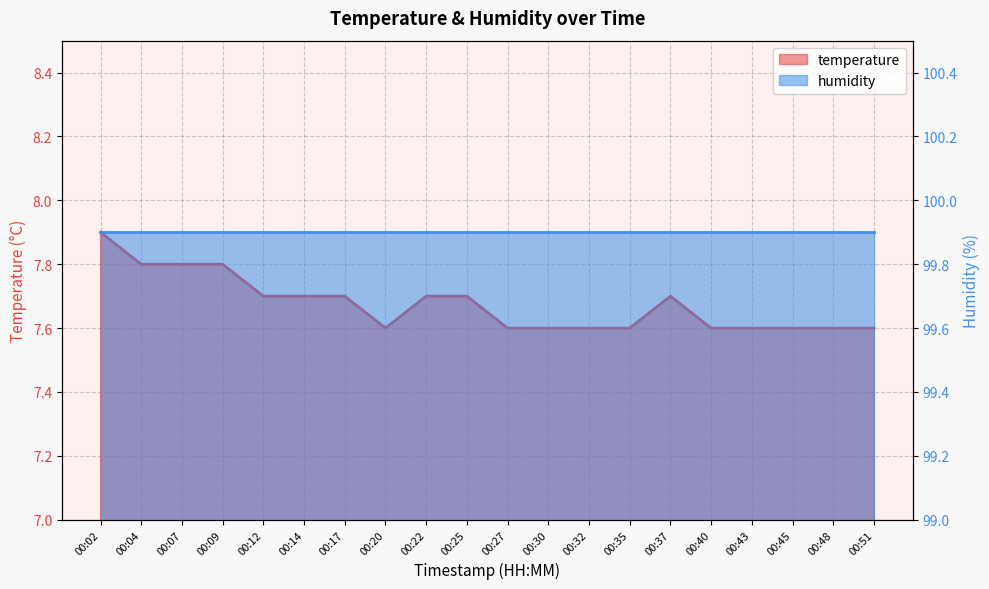

Does the chart display data point markers on the line(s)?

No